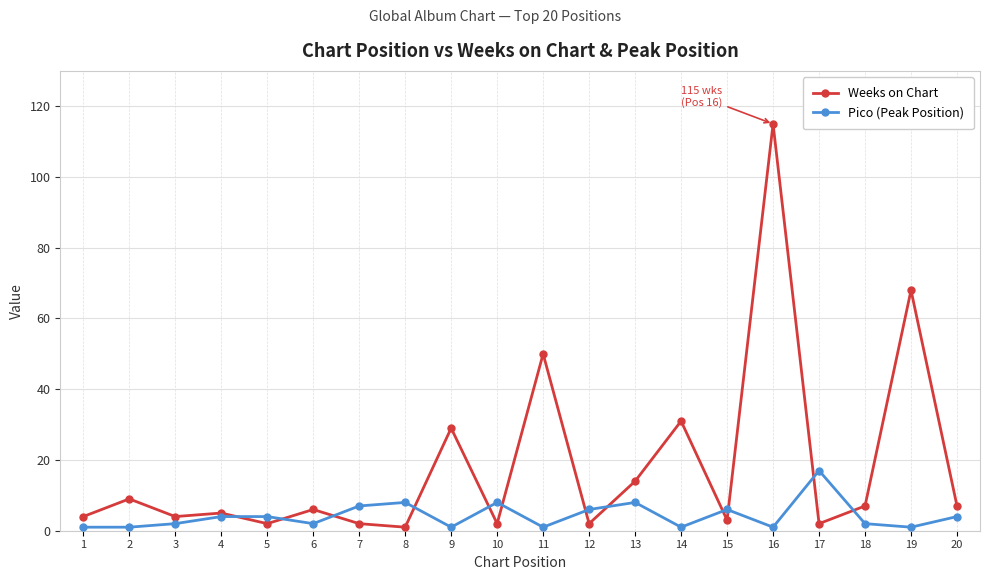

What is the total value across all series at 14?

32